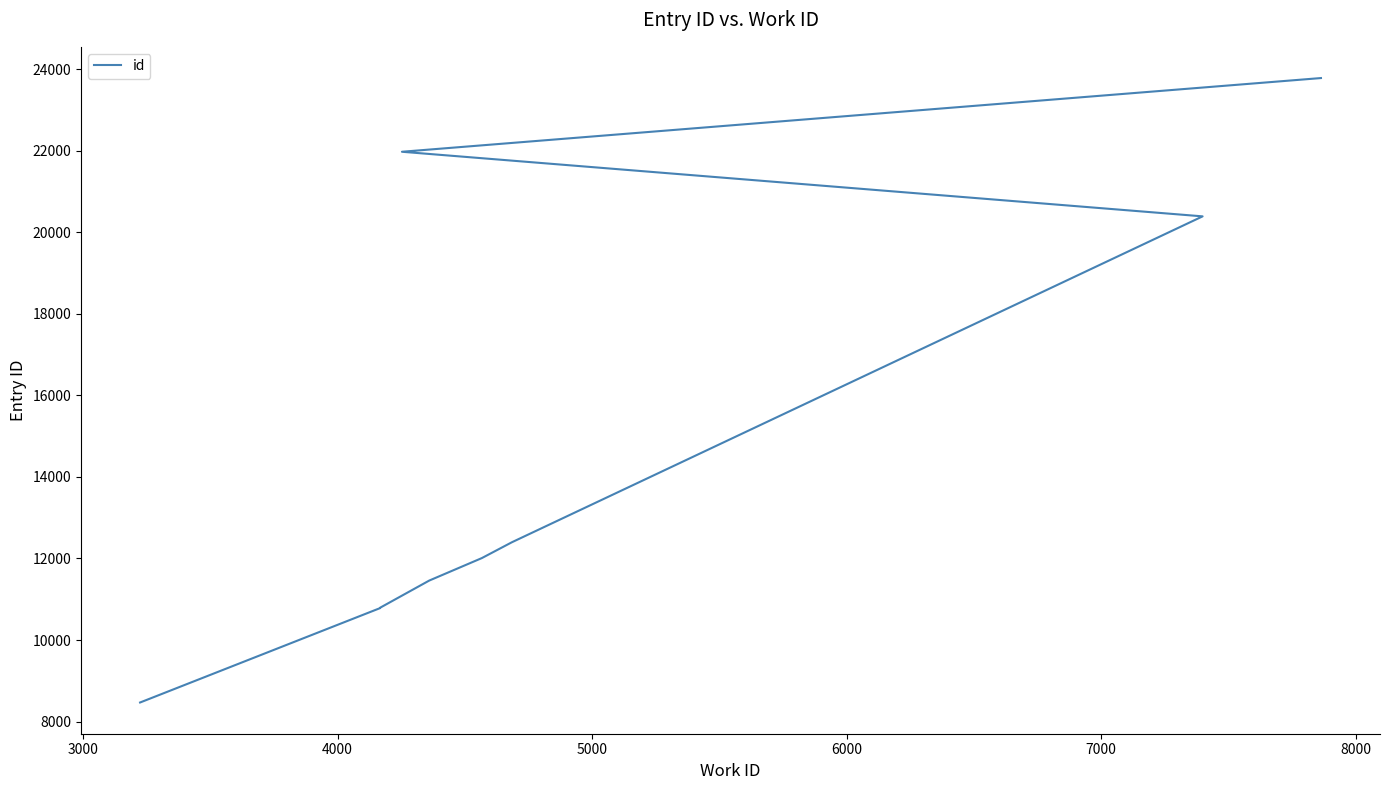

True or false: there are more than 2 points higher than both neighbors.

False